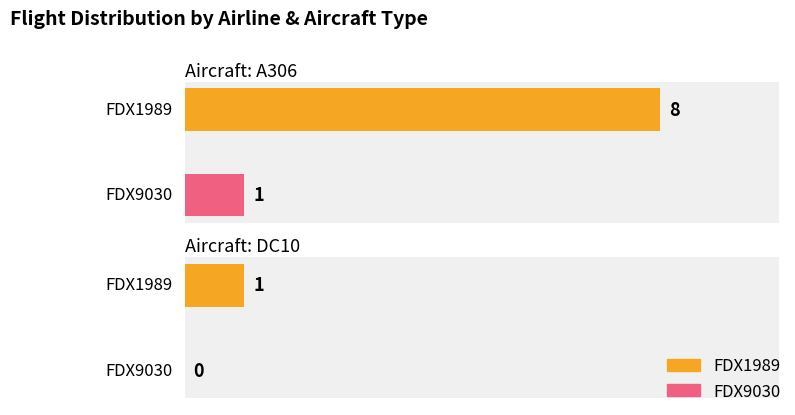

List the series in order of their overall mean, highest first.

FDX1989, FDX9030